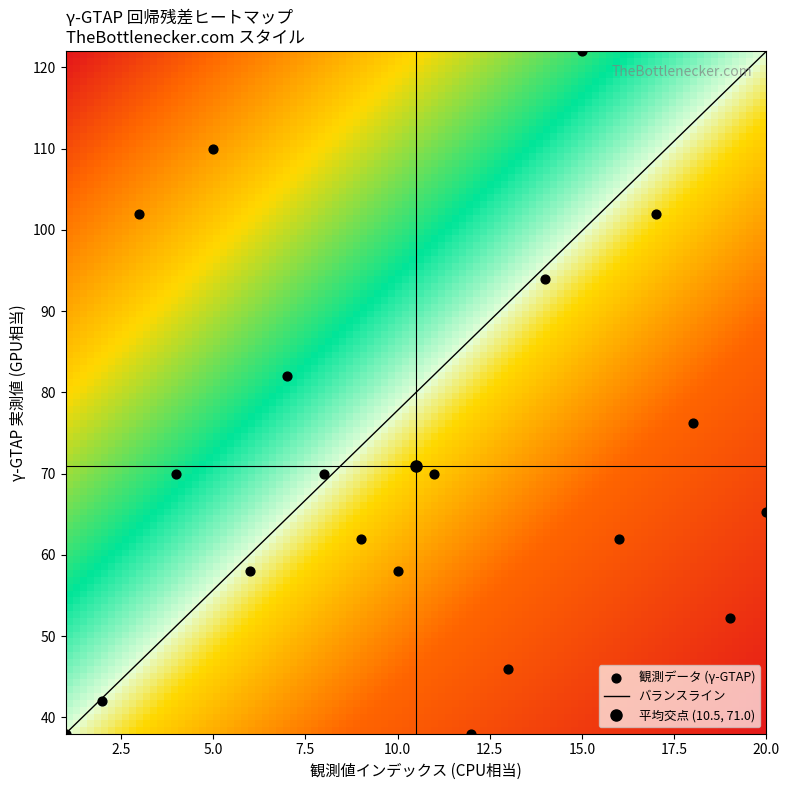

At which category is the sum across all series the highest?

15